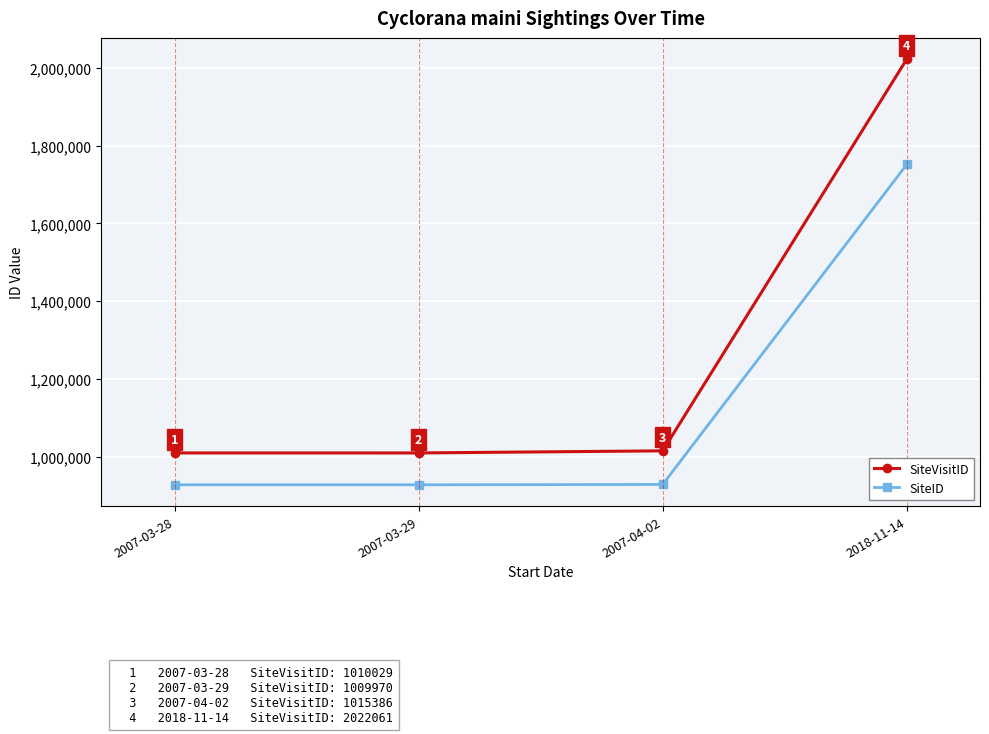

True or false: SiteVisitID has more than 1 points higher than both neighbors.

False